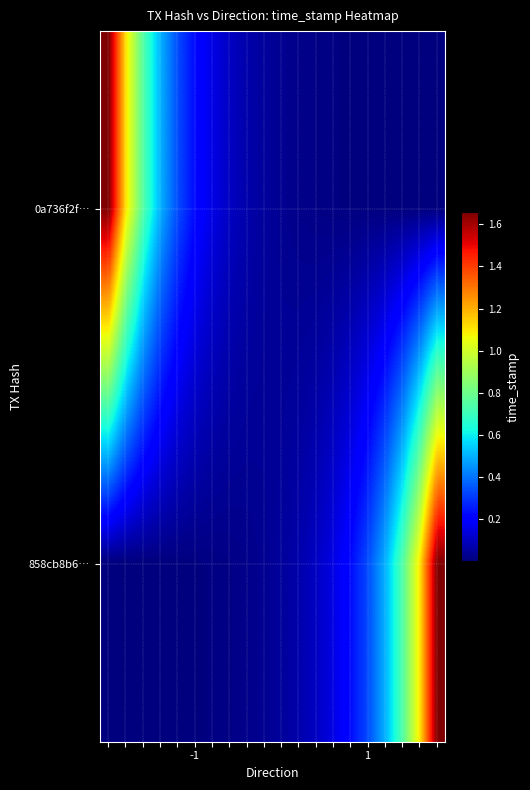

Count the number of categories in the chart.

20